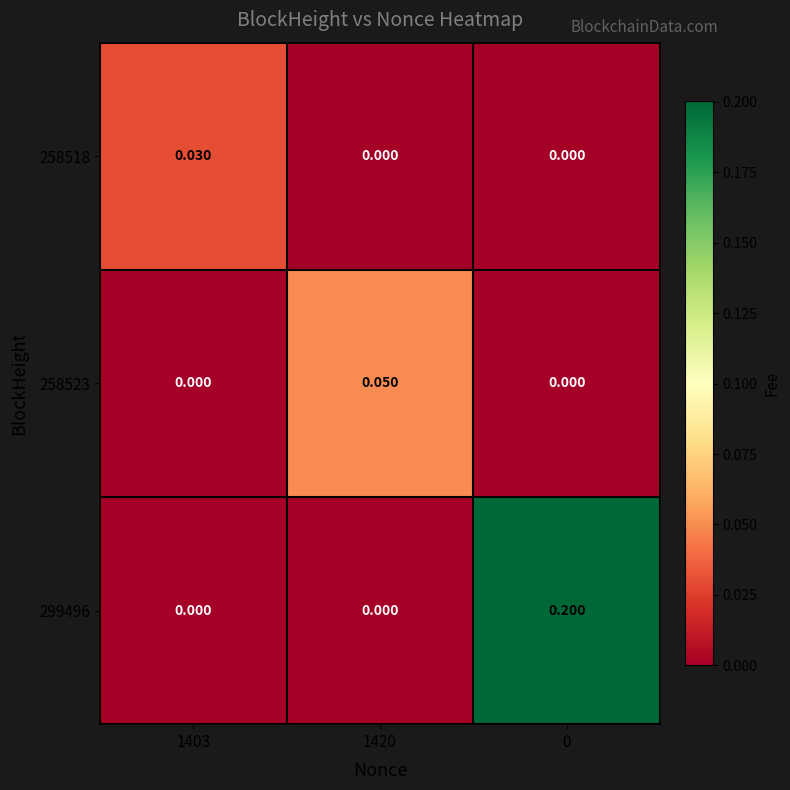

Is the value of 258518 at 1403 greater than the value of 299496 at 1403?

Yes